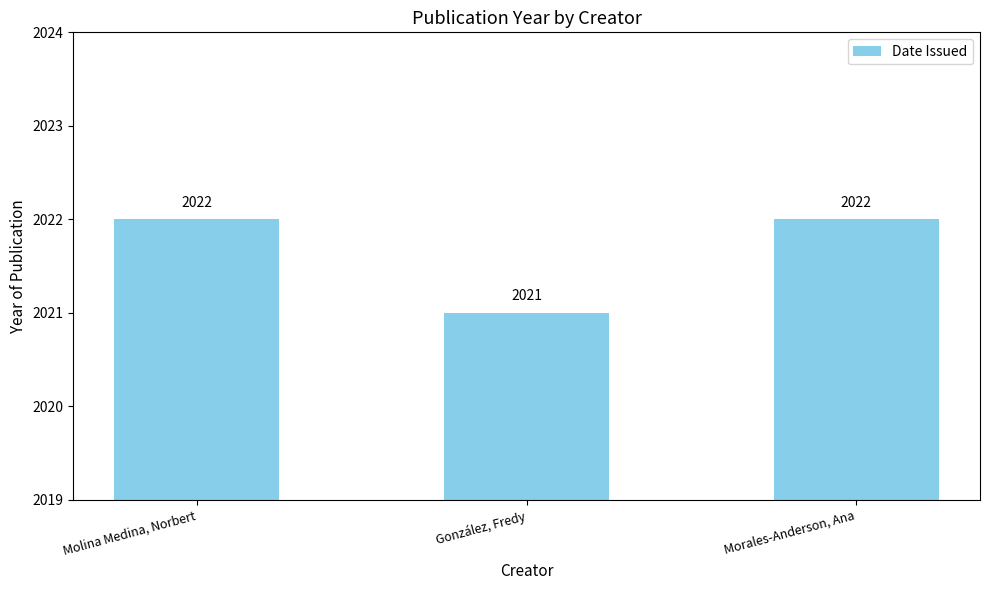

Reading left to right, list all the values displayed in this chart.

2022	2021	2022